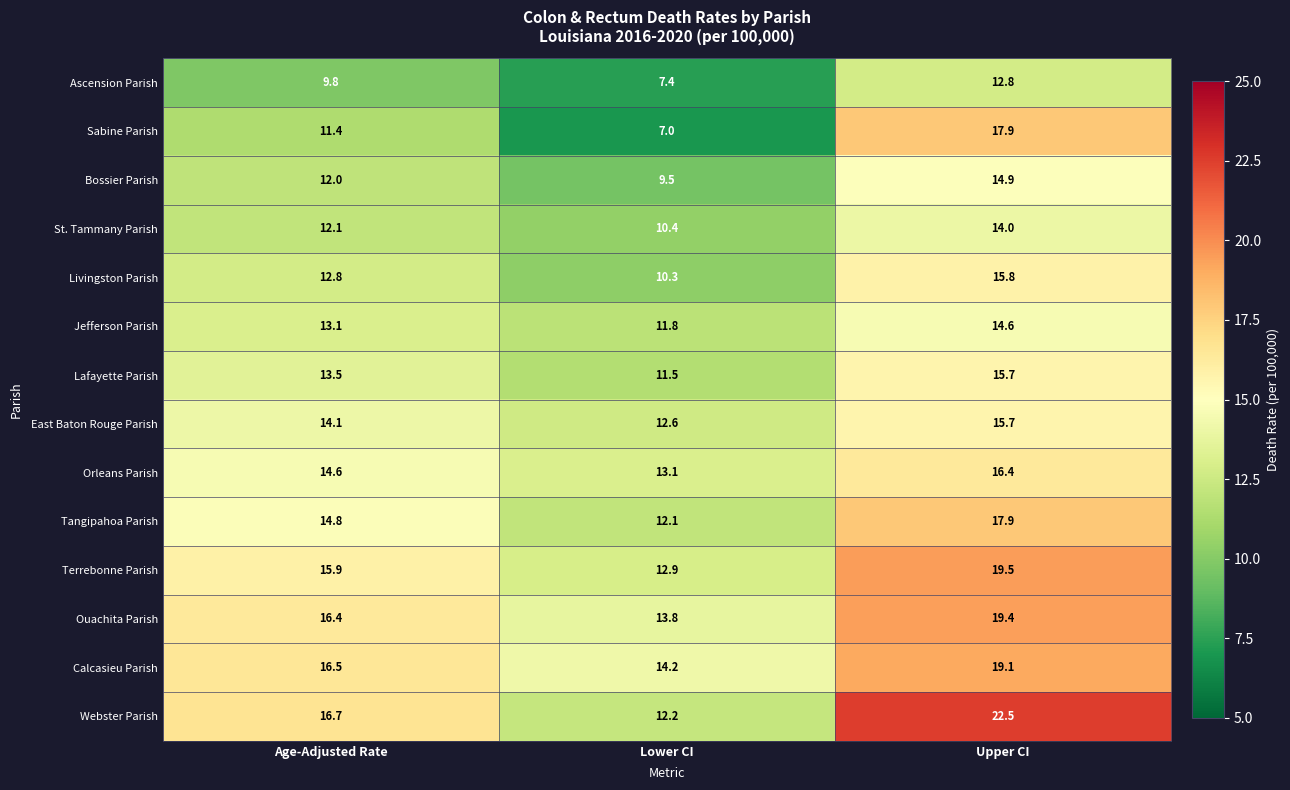

What is the spread (max minus min) of values at Upper CI?

9.7